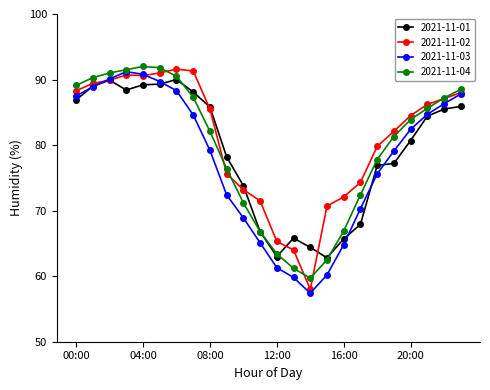

Is this an area chart (filled region under the line)?

No